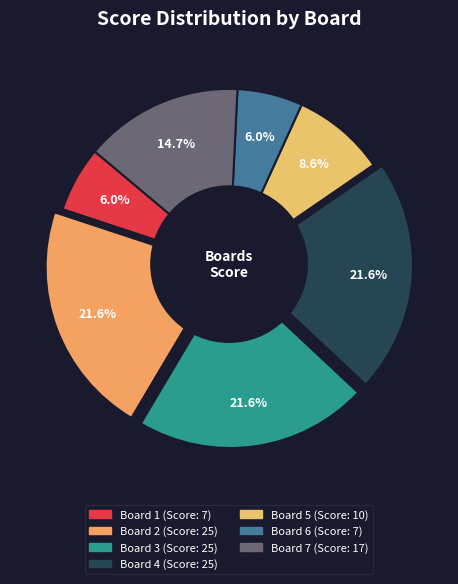

Is there any slice that represents more than half of the pie?

No